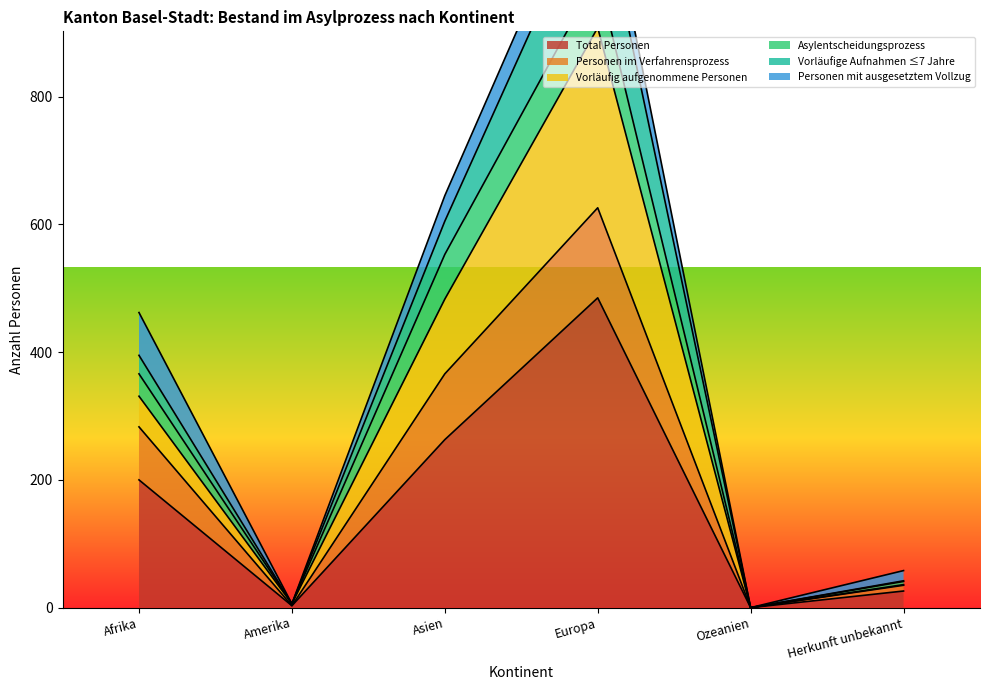

What is the highest value of the Total Personen series?

485